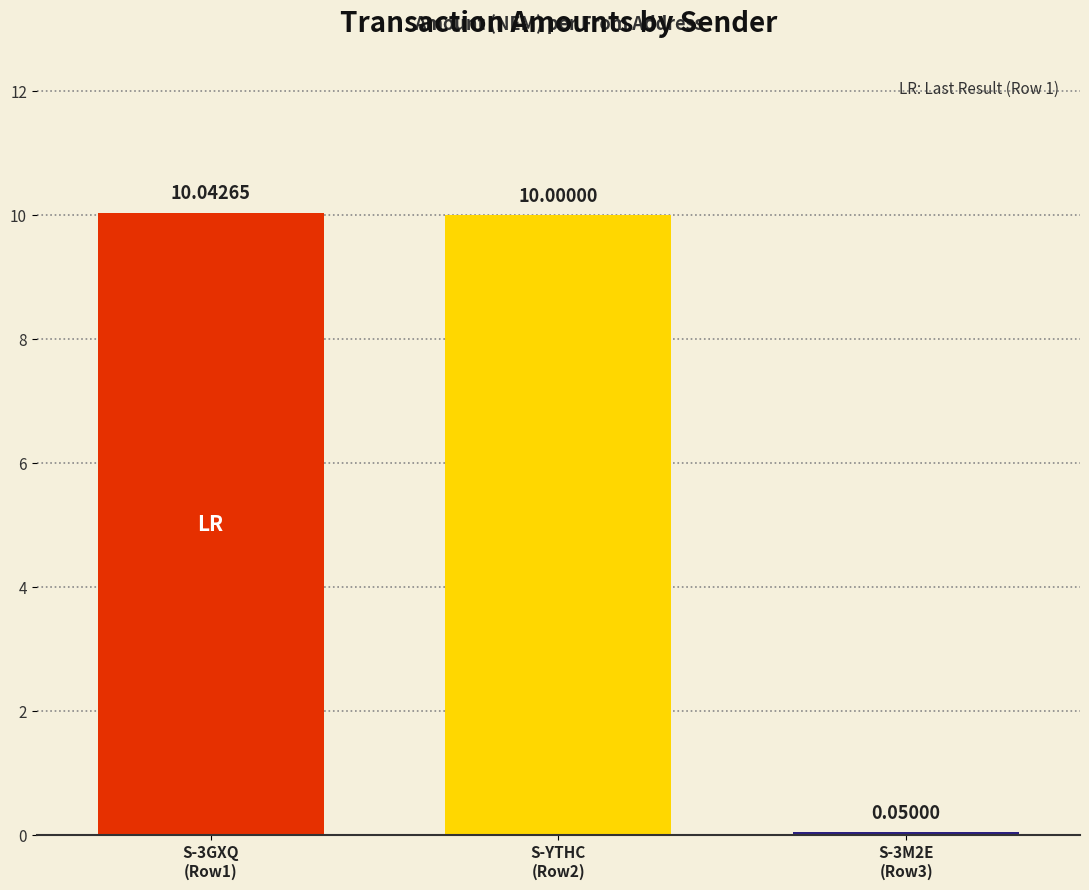

What is the sum of all values?

20.1